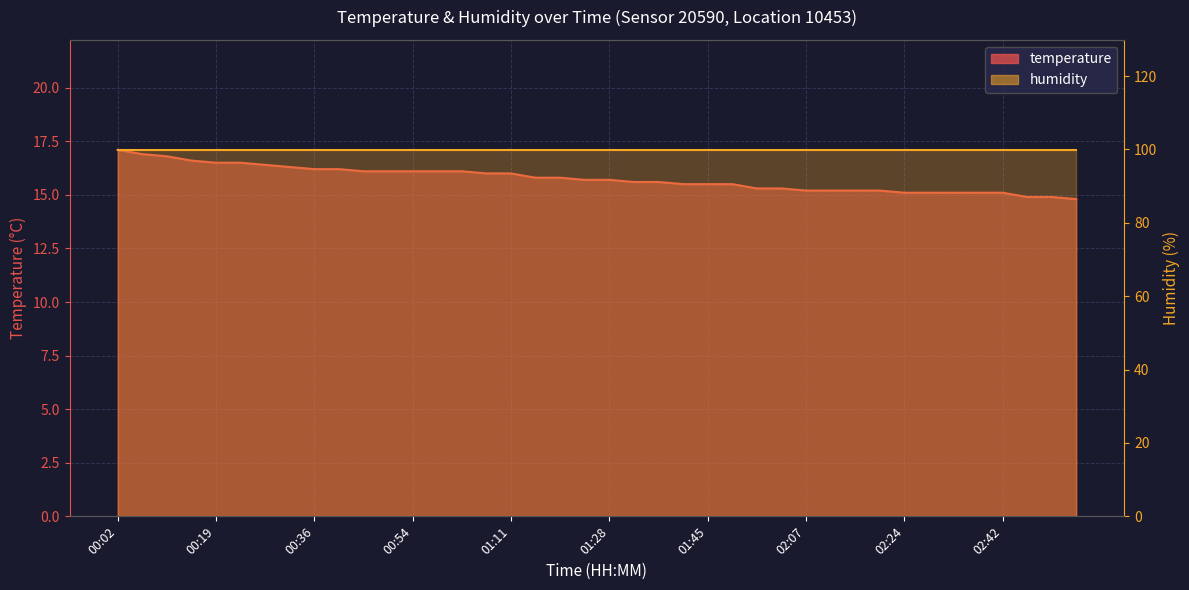

Reading left to right, transcribe all the data shown in this chart.

17.1	16.9	16.8	16.6	16.5	16.5	16.4	16.3	16.2	16.2	16.1	16.1	16.1	16.1	16.1	16.0	16.0	15.8	15.8	15.7	15.7	15.6	15.6	15.5	15.5	15.5	15.3	15.3	15.2	15.2	15.2	15.2	15.1	15.1	15.1	15.1	15.1	14.9	14.9	14.8